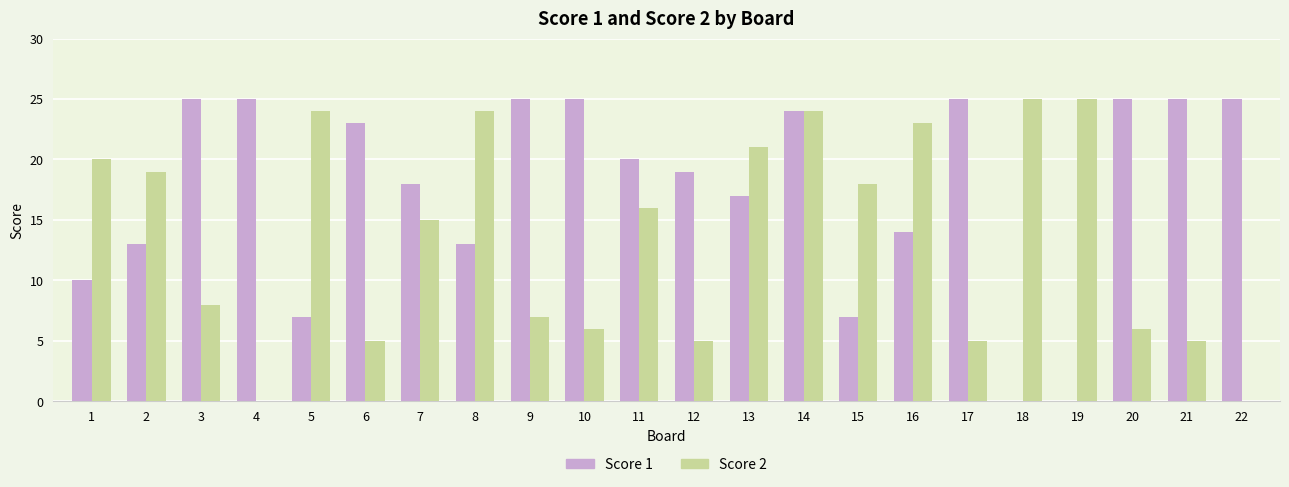

Does the chart contain stacked bars?

No